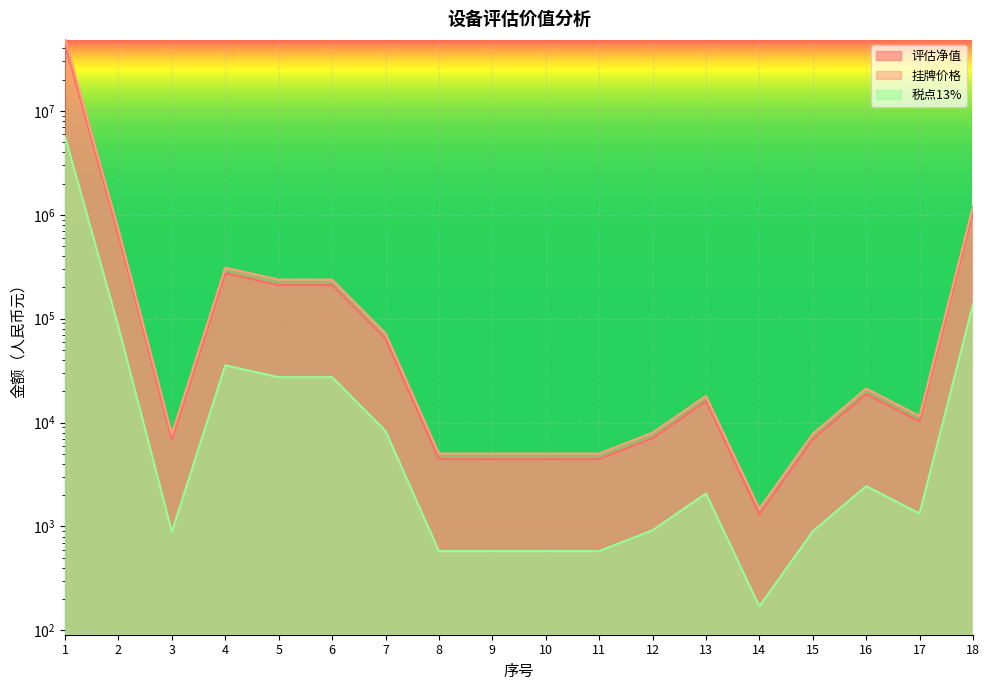

Which series changed the most between 3 and 5?

税点13%